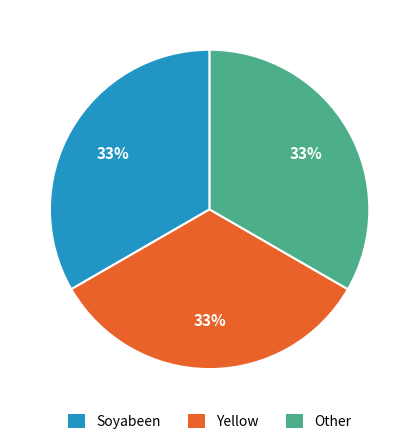

Do Yellow and Other together represent more than half of the pie?

Yes